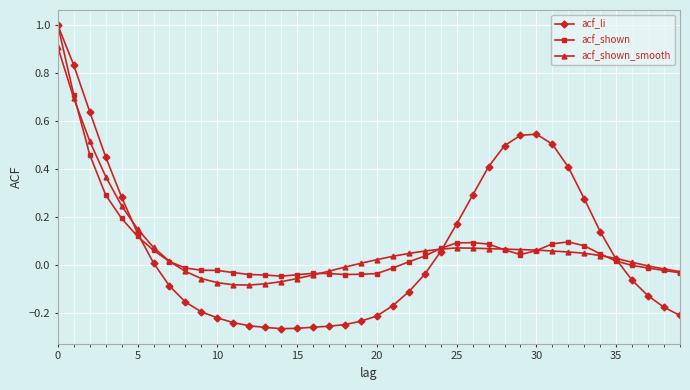

List the series in order of their overall mean, highest first.

acf_shown, acf_shown_smooth, acf_li